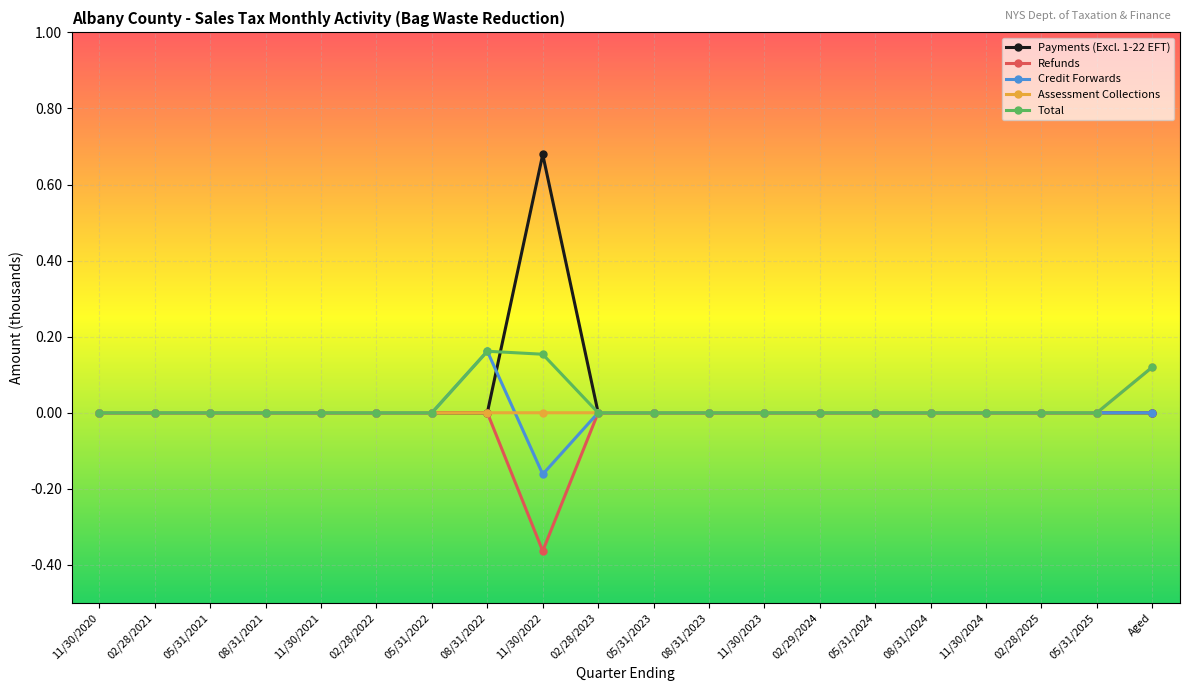

At which category does the chart reach its peak across all series?

11/30/2022